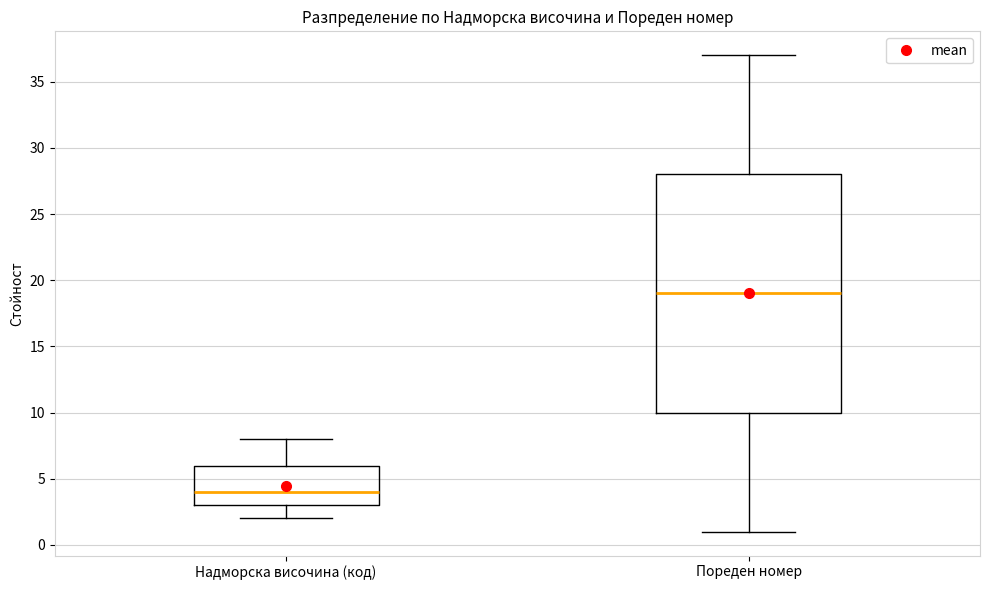

Where is the upper edge of the box for Надморска височина (код) on the y-axis? The values are not printed on the chart, so give them approximately, as read against the axis.

6